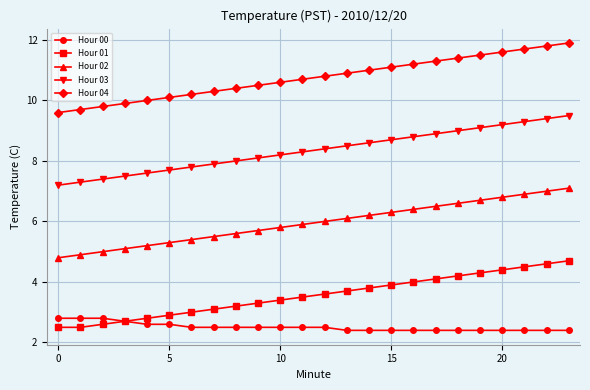

What is the value of the Hour 02 point at the 7th from the left?

5.4